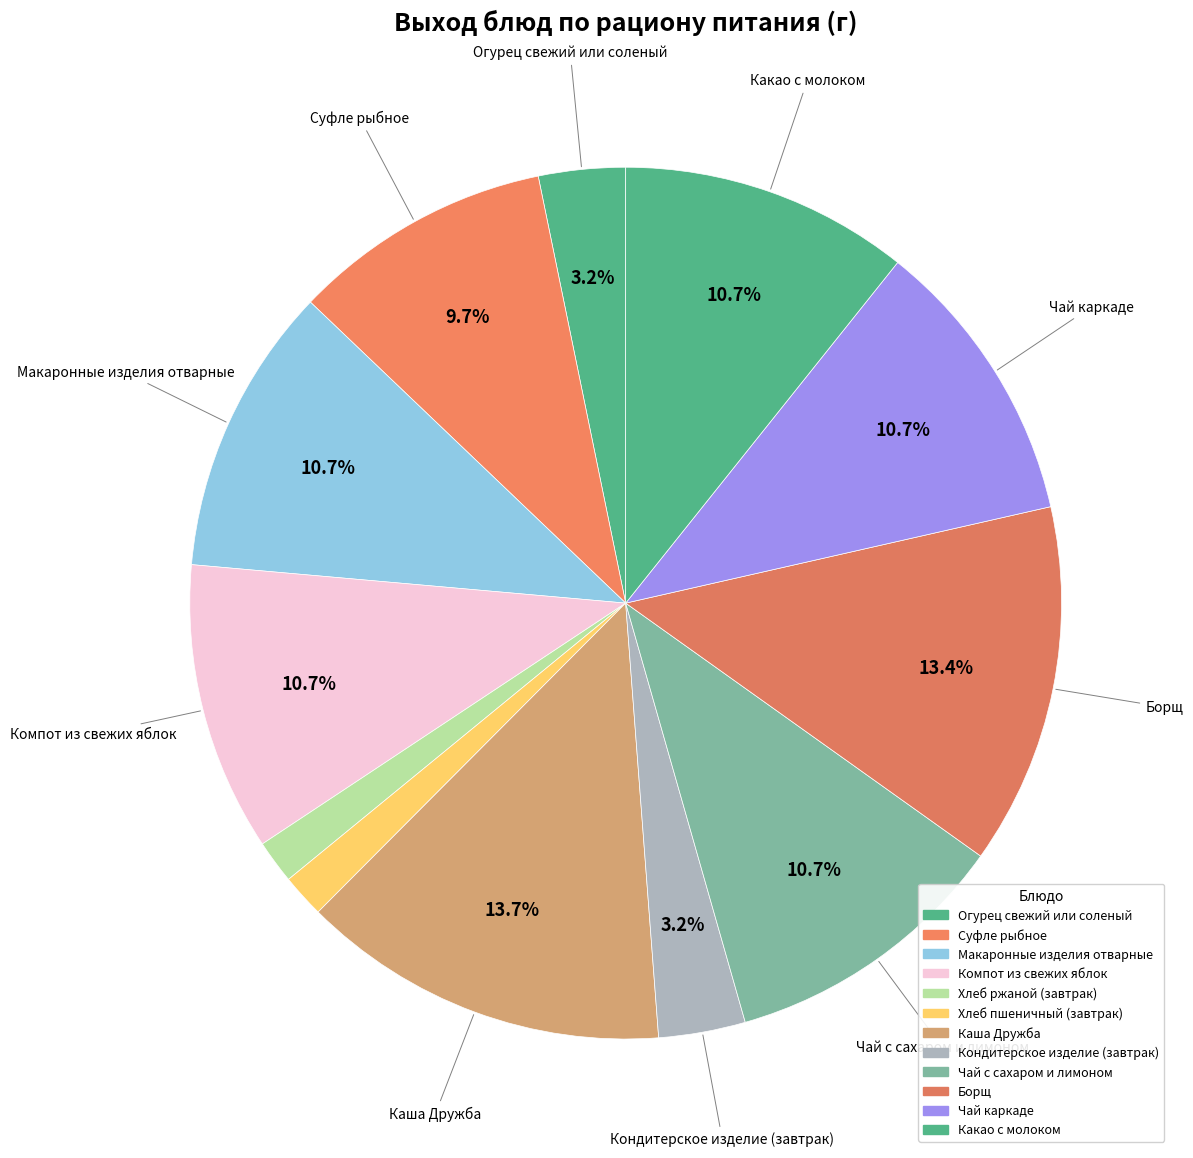

To the nearest percent, what is the combined percentage of Чай с сахаром и лимоном and Компот из свежих яблок?

21%